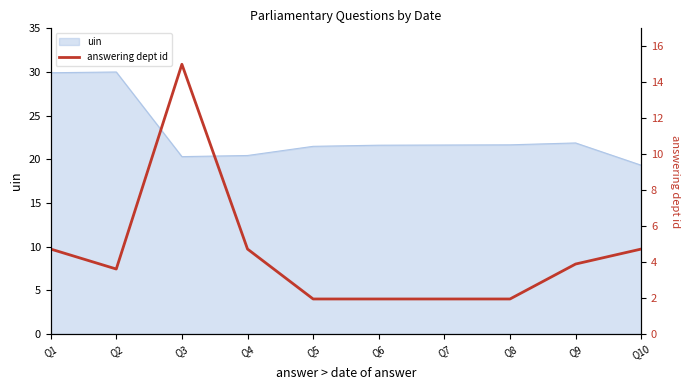

Where does the data first go above 3?

Q1